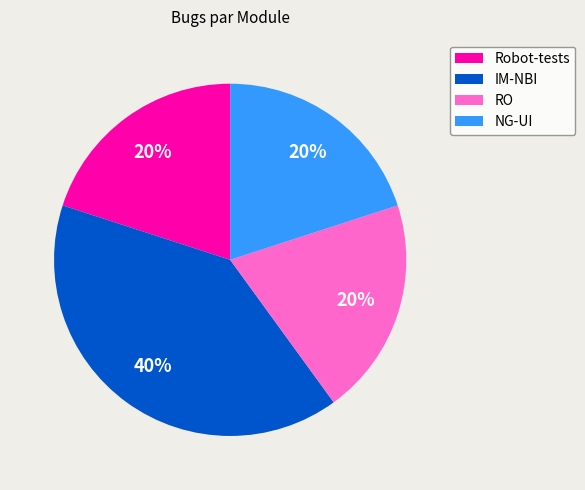

How many slices are in this pie chart?

4